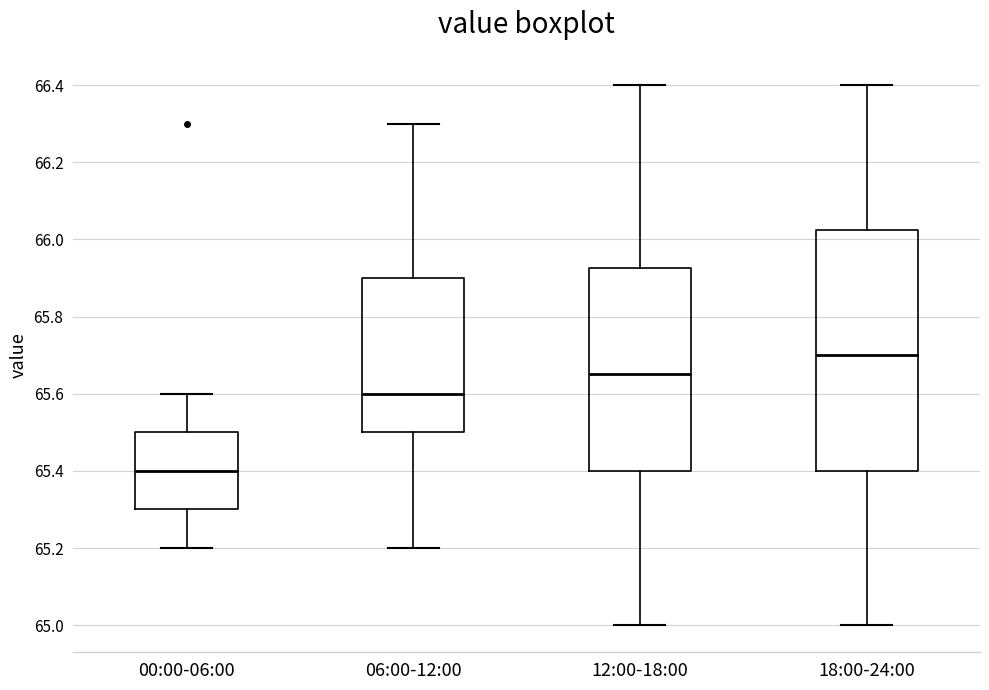

Which box has the lowest median line?

00:00-06:00